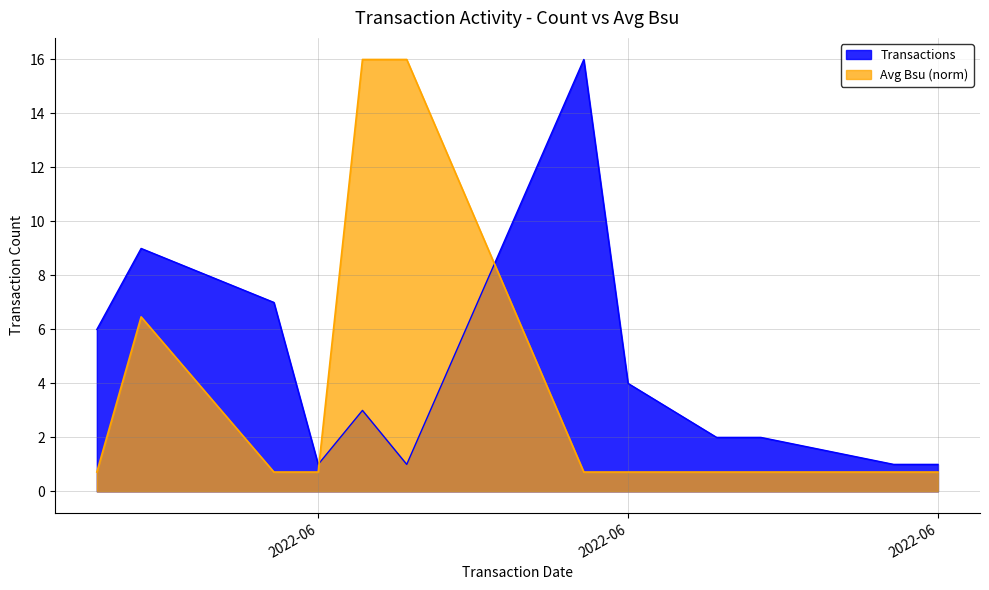

After their last crossing, which series has the higher values: Avg Bsu or Transactions?

Transactions